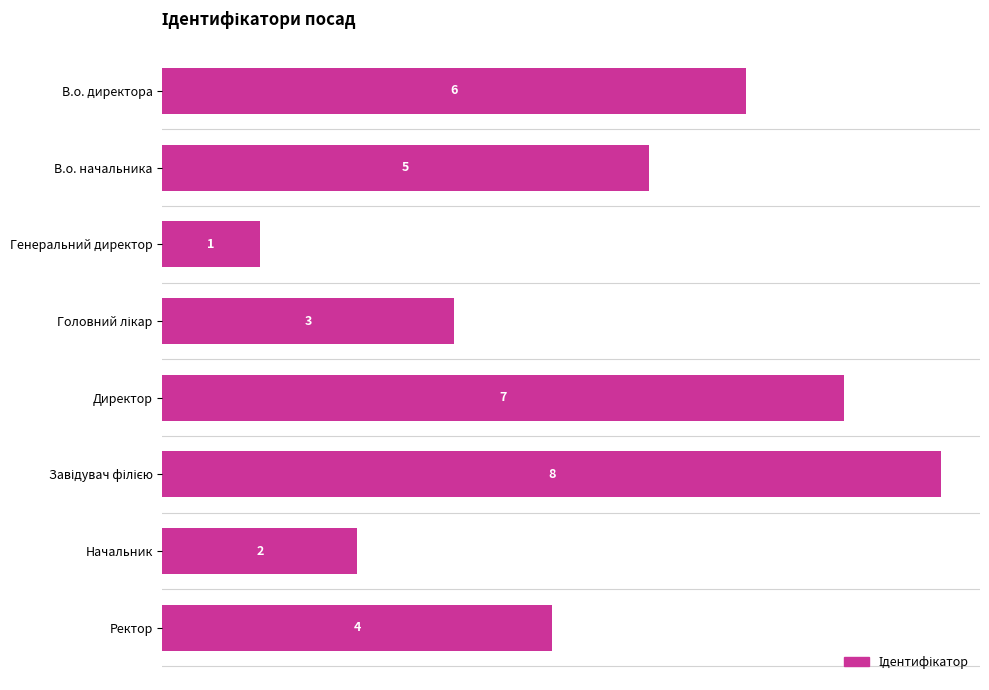

Is it true that the value at Генеральний директор is 1?

True